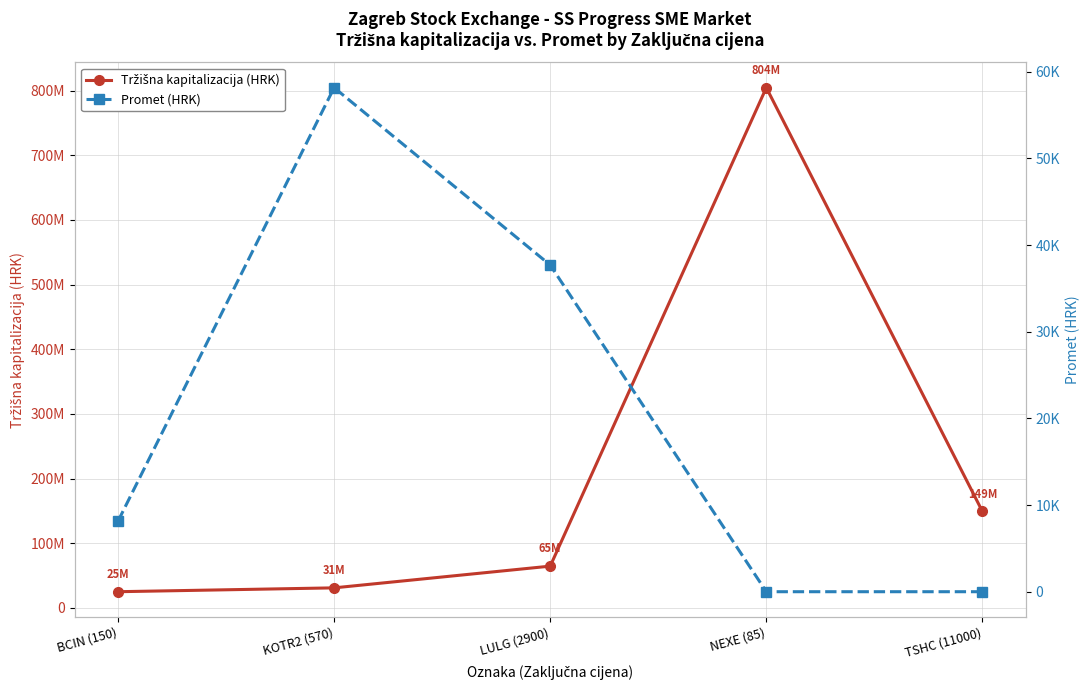

Count the Promet (HRK) values in the range 0 to 37700.

4